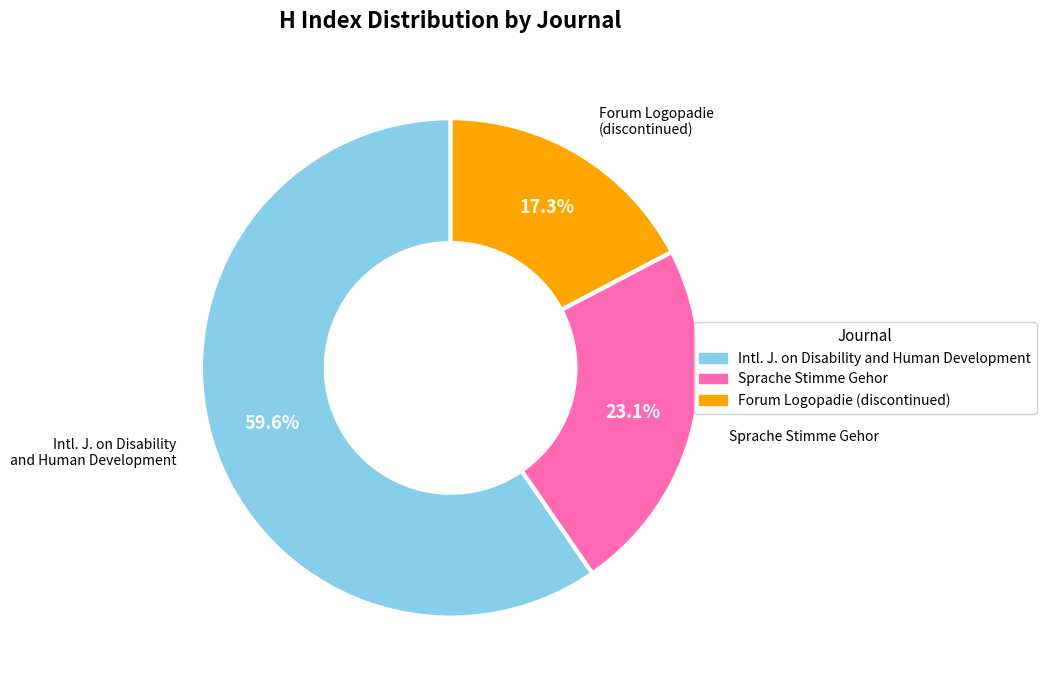

Is there a majority slice in this chart?

Yes